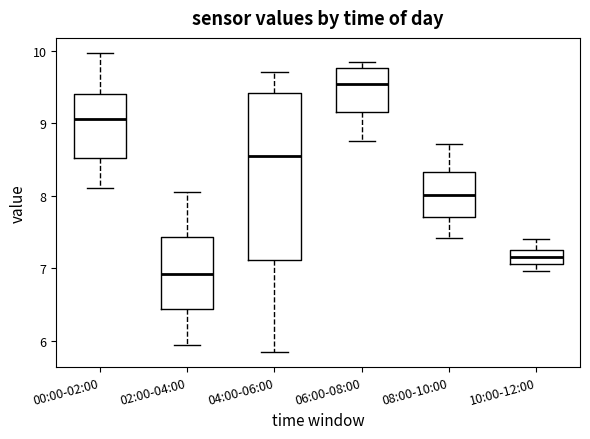

Reading left to right, read every box against the y-axis: the position of its median line, the range the box covers, and the ends of its whiskers. The values are not printed on the chart, so give them approximately, as read against the axis.

00:00-02:00: median 9.1, box 8.5 to 9.4, whiskers 8.1 to 10.0
02:00-04:00: median 6.9, box 6.4 to 7.4, whiskers 6.0 to 8.1
04:00-06:00: median 8.6, box 7.1 to 9.4, whiskers 5.9 to 9.7
06:00-08:00: median 9.5, box 9.2 to 9.8, whiskers 8.8 to 9.9
08:00-10:00: median 8.0, box 7.7 to 8.3, whiskers 7.4 to 8.7
10:00-12:00: median 7.2, box 7.1 to 7.3, whiskers 7.0 to 7.4